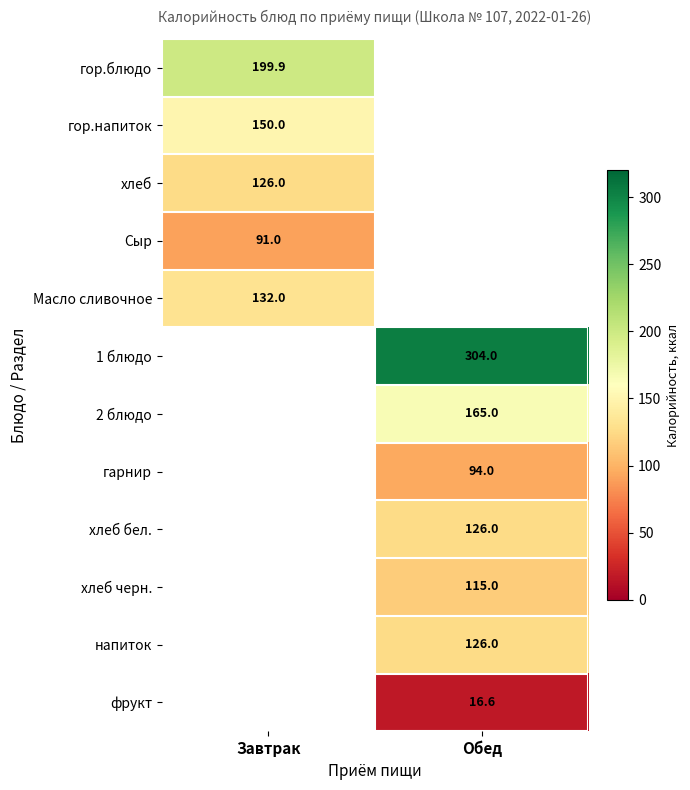

Is it true that хлеб equals 52.1 at Завтрак?

False